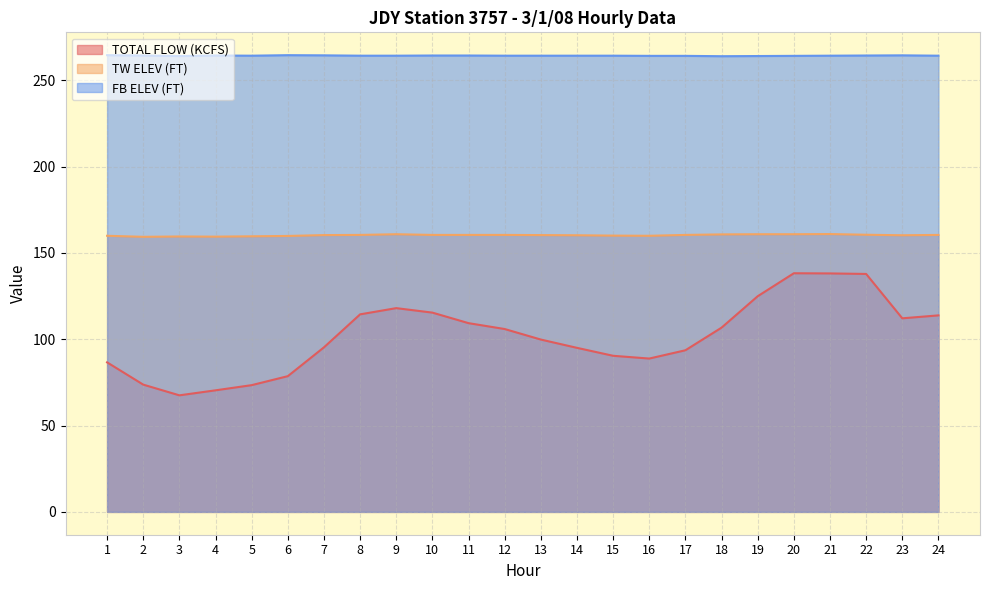

What are all the series names shown in the legend?

TOTAL FLOW (KCFS), TW ELEV (FT), FB ELEV (FT)